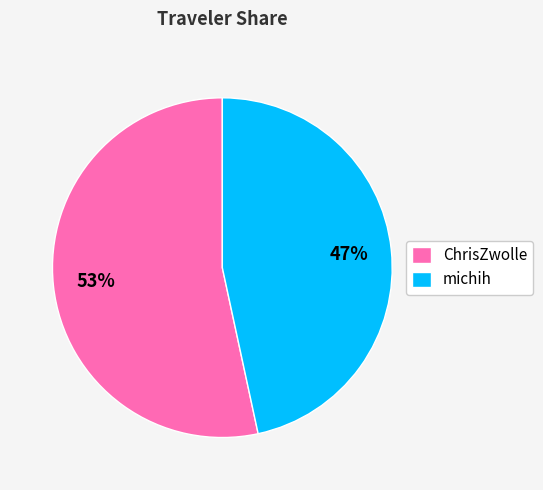

Between ChrisZwolle and michih, which is larger?

ChrisZwolle